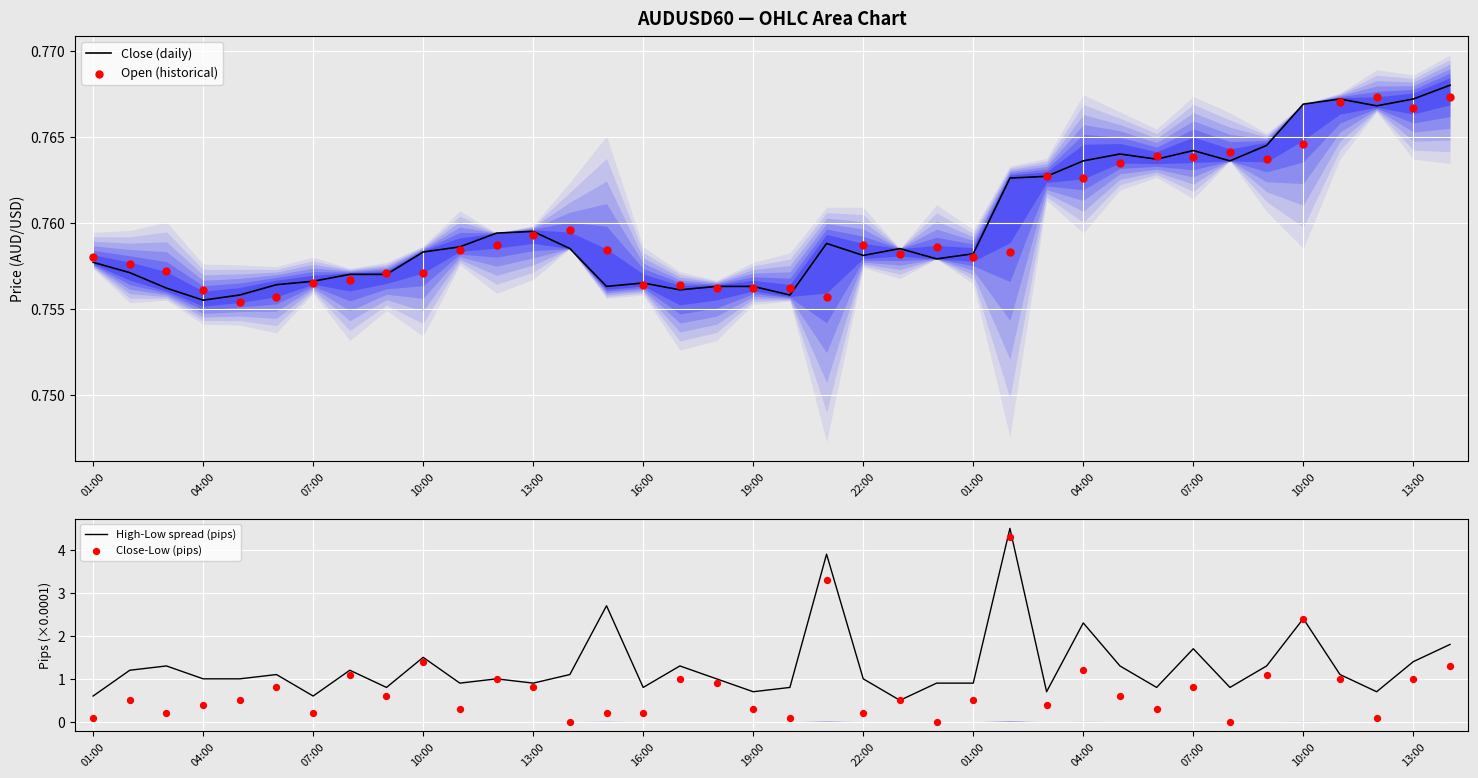

At how many categories does at least one series exceed 3?

2